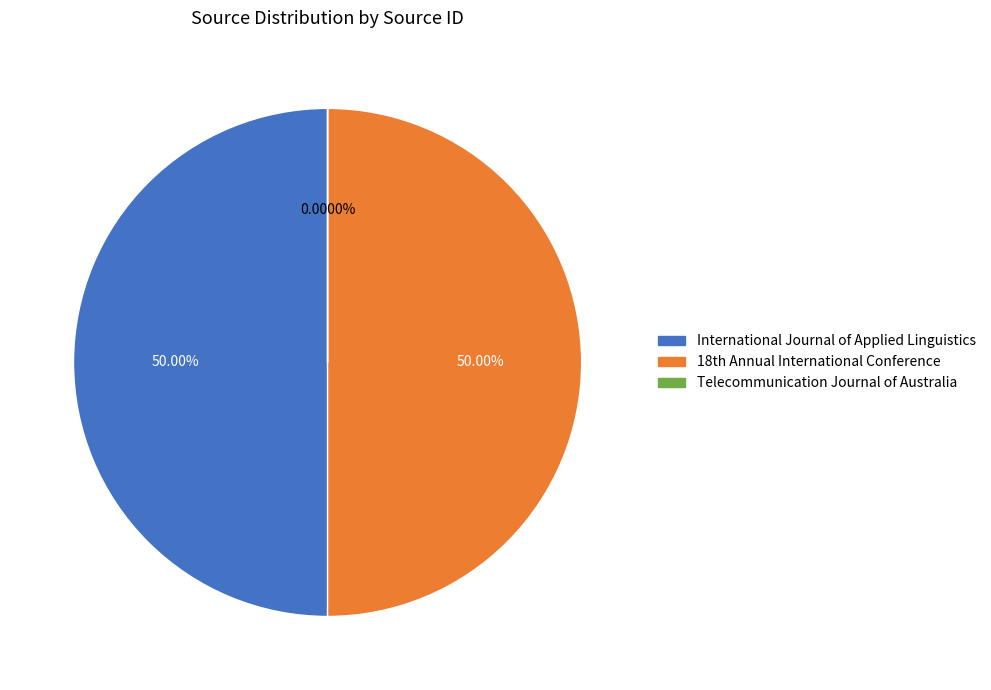

Rank the categories by value from lowest to highest.

Telecommunication Journal of Australia, 18th Annual International Conference, International Journal of Applied Linguistics